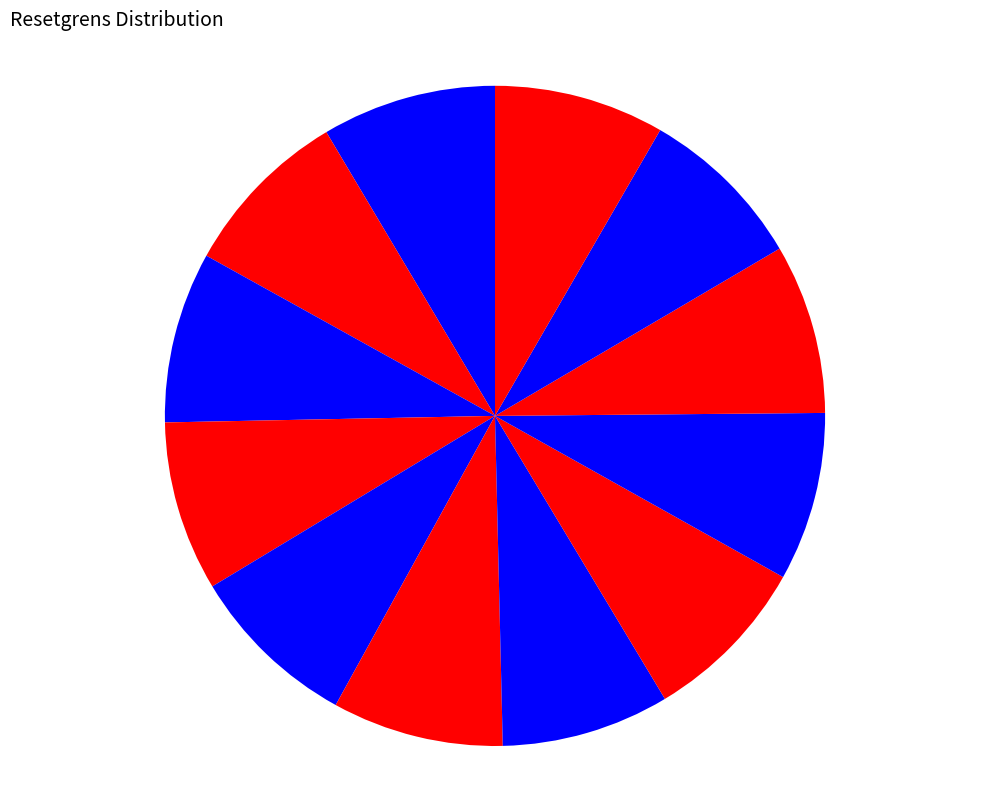

To the nearest percent, what is the average slice percentage?

8%